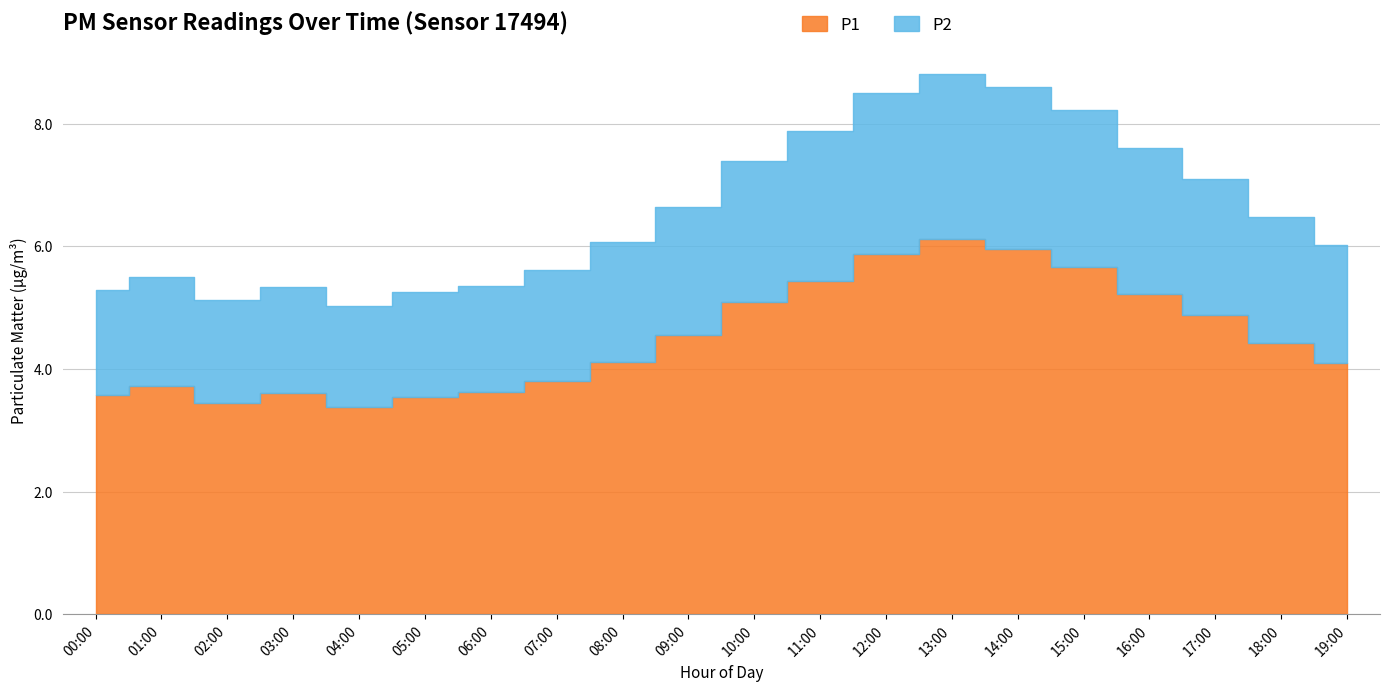

Is it true that P2 equals 13.9 at 15:00?

False